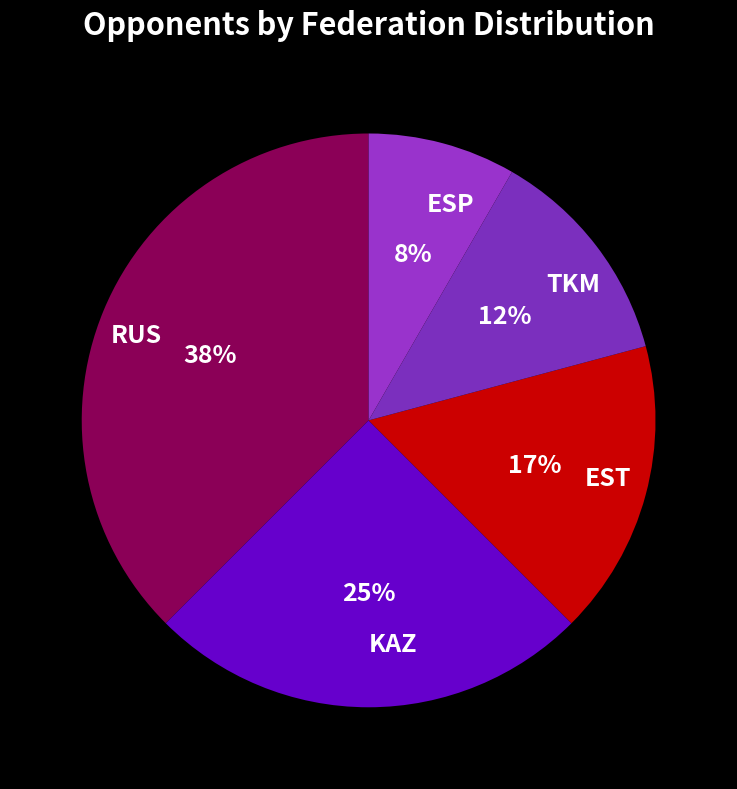

Does any single category account for the majority?

No